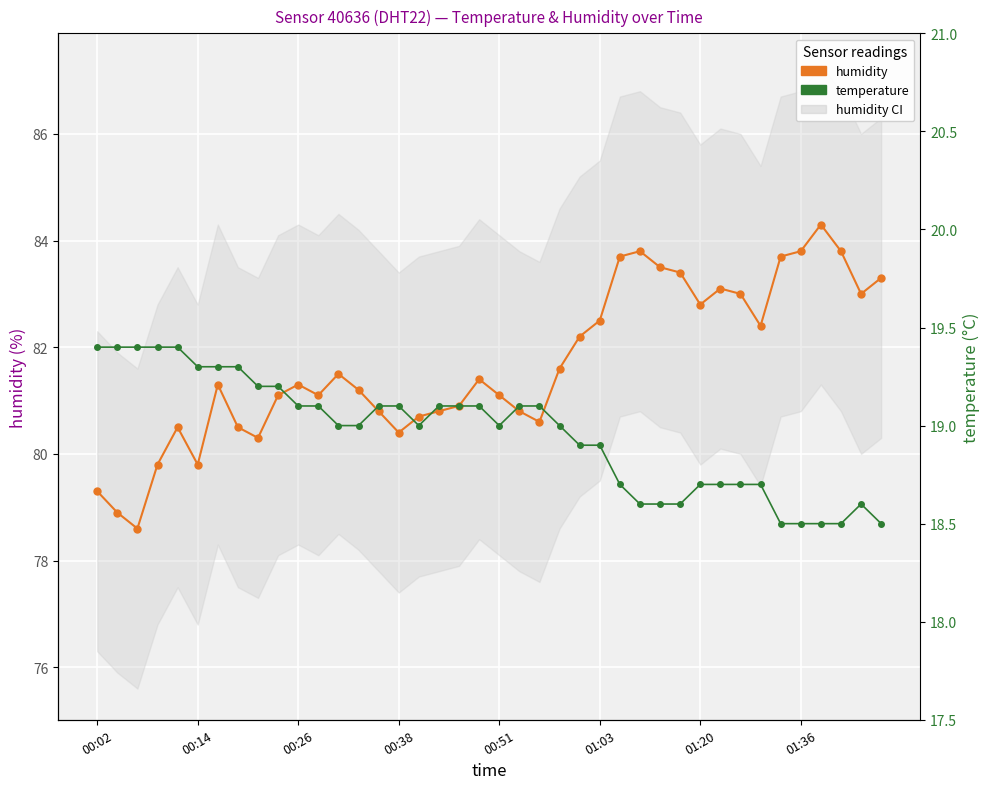

What is the difference between the humidity values at 8 and 13?

0.9